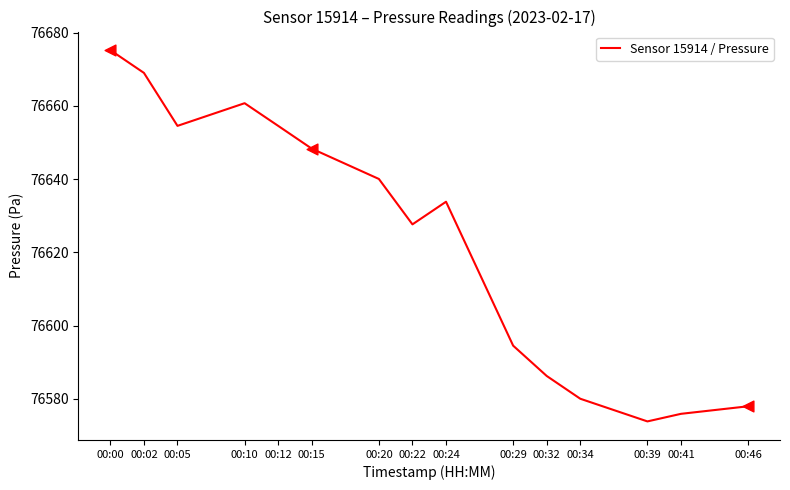

What is the change in value from 00:00 to 00:20?

-35.2